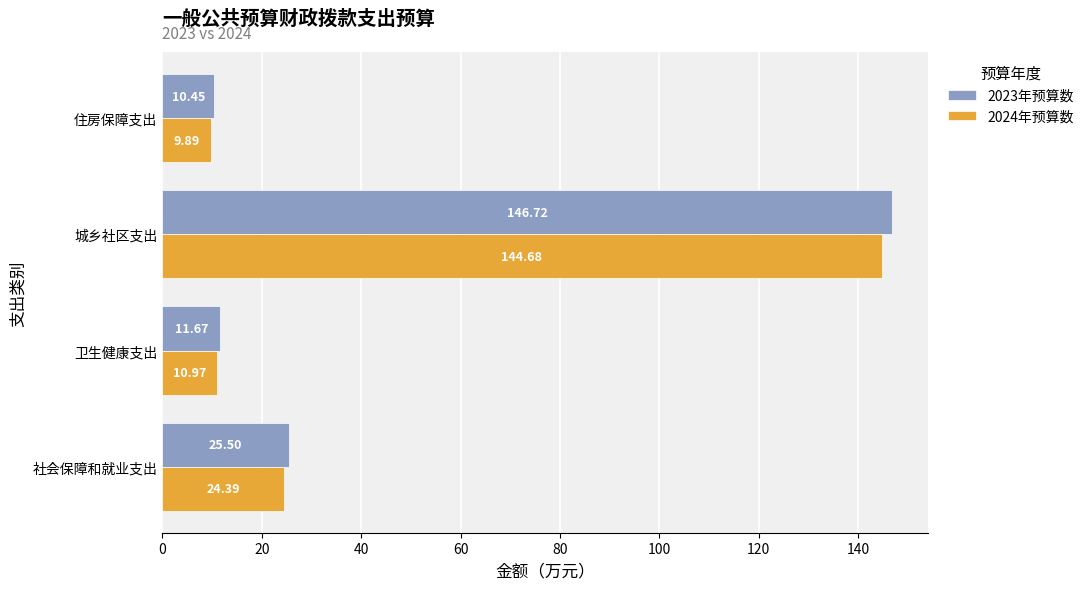

Rank the categories by 2024年预算数 value from lowest to highest.

住房保障支出, 卫生健康支出, 社会保障和就业支出, 城乡社区支出